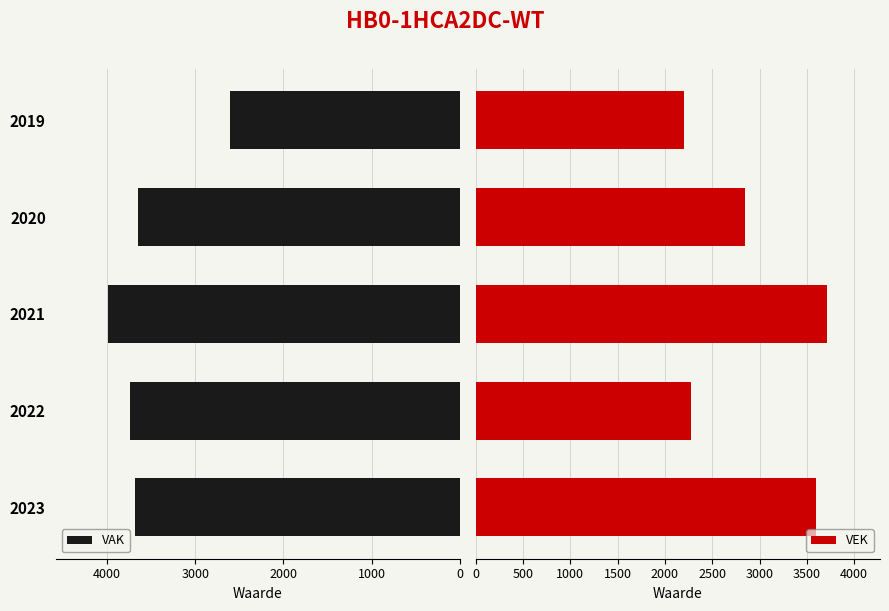

The value of VEK at 3000 is 2847. True or false?

True